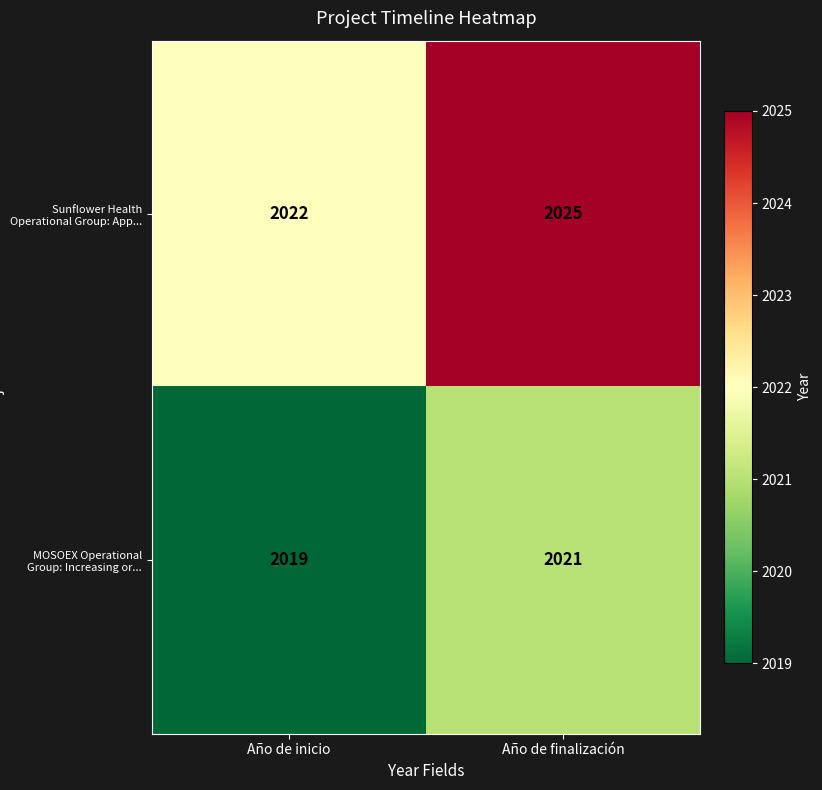

Between Año de inicio and Año de finalización, which series saw the biggest shift?

Sunflower Health Operational Group: App...